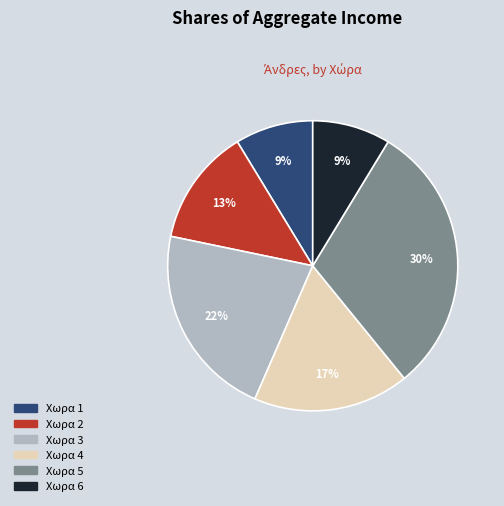

Between Χωρα 1 and Χωρα 2, which is larger?

Χωρα 2